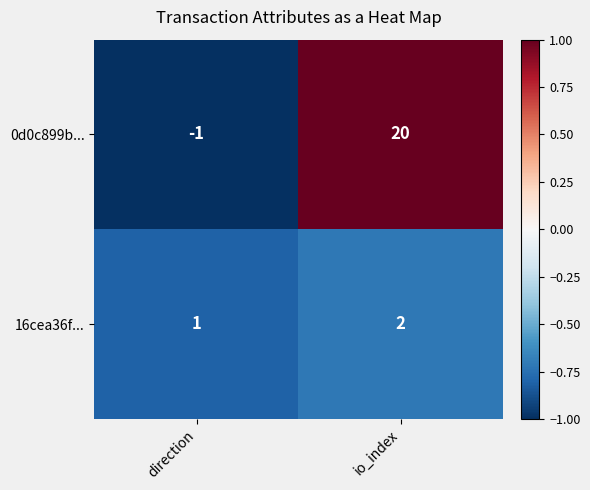

Which series has the largest total across all categories?

0d0c899b...